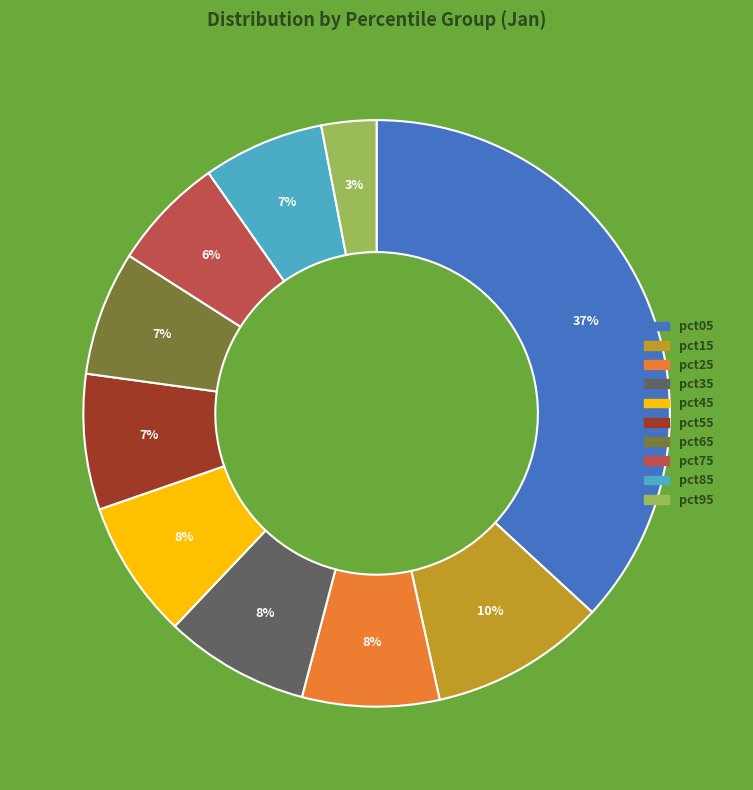

Count the number of slices in the pie.

10